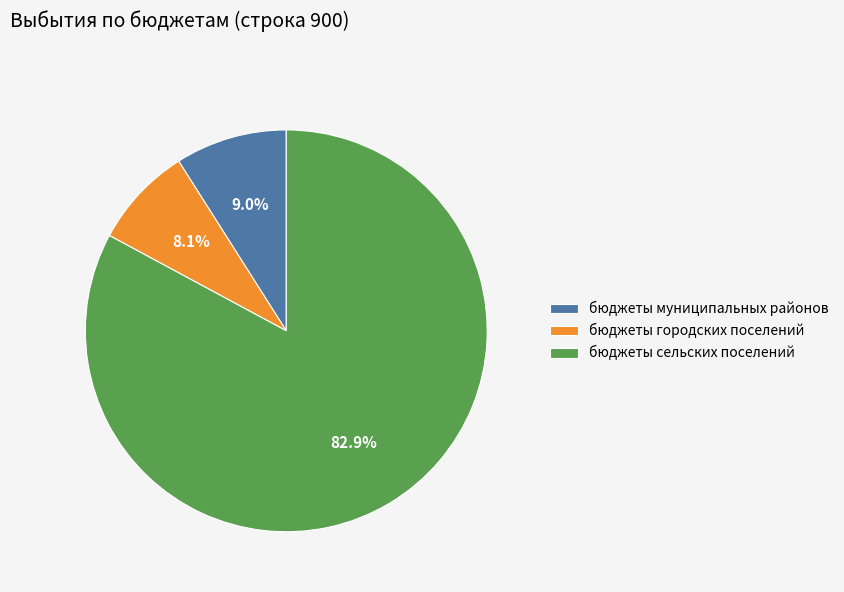

Does бюджеты городских поселений account for over 50% of the chart?

No